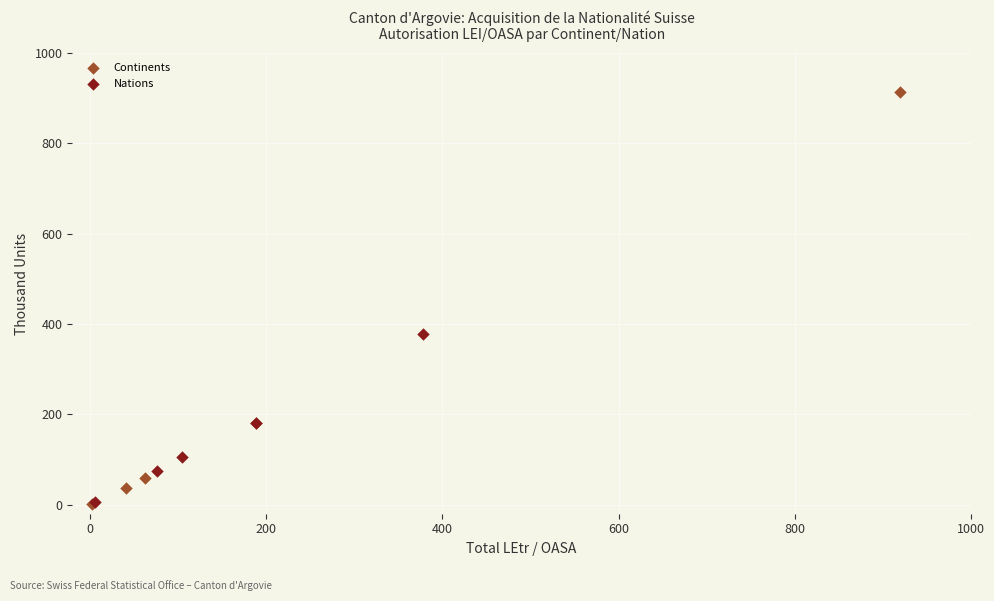

Which series has the widest spread of Y values?

Continents